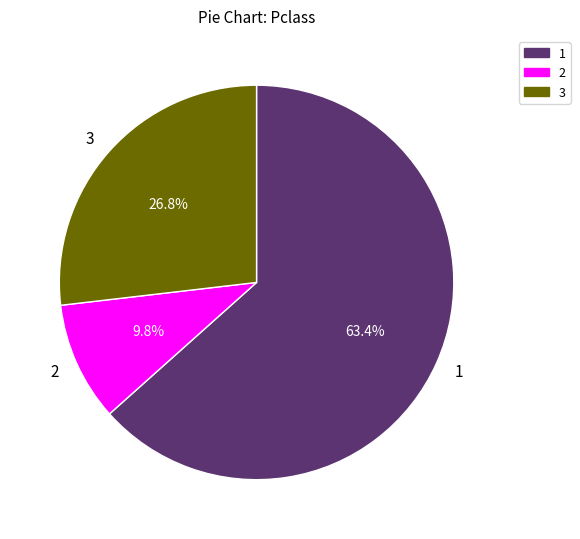

How much of the chart is everything except 1?

36.6%